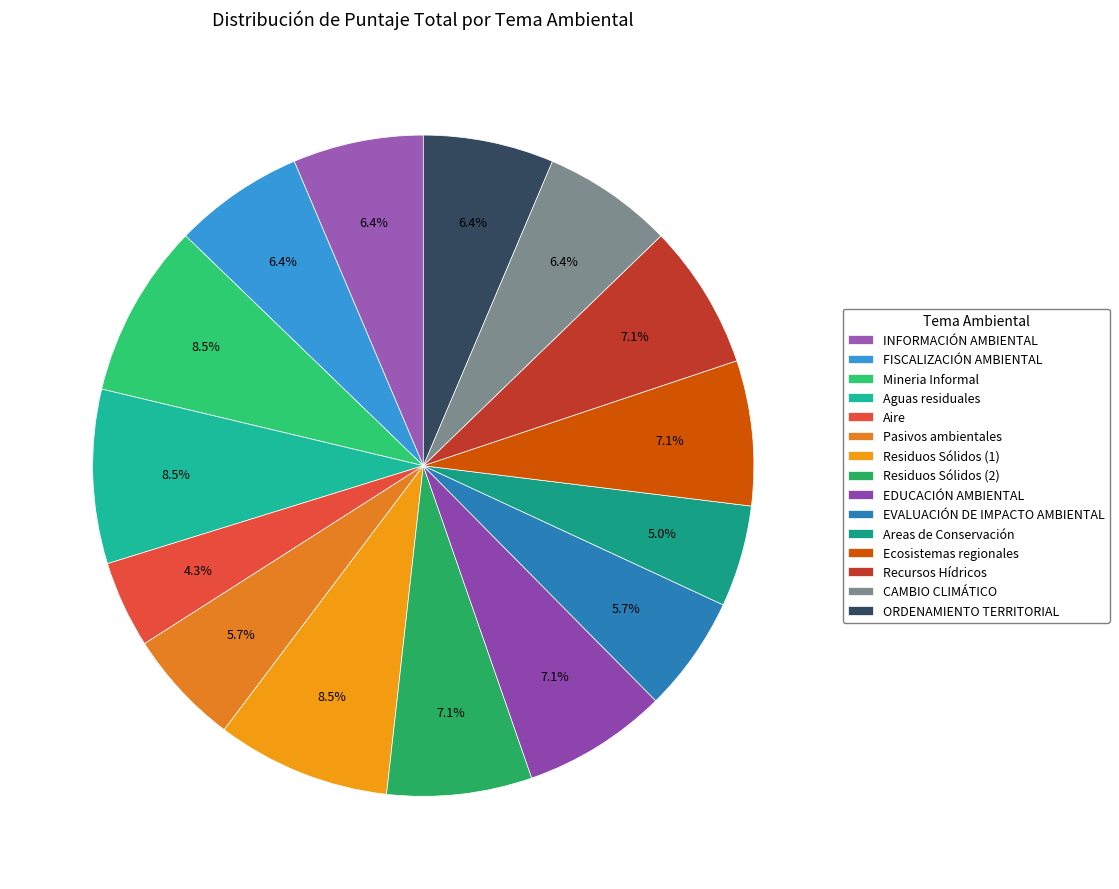

How many slices are in this pie chart?

15